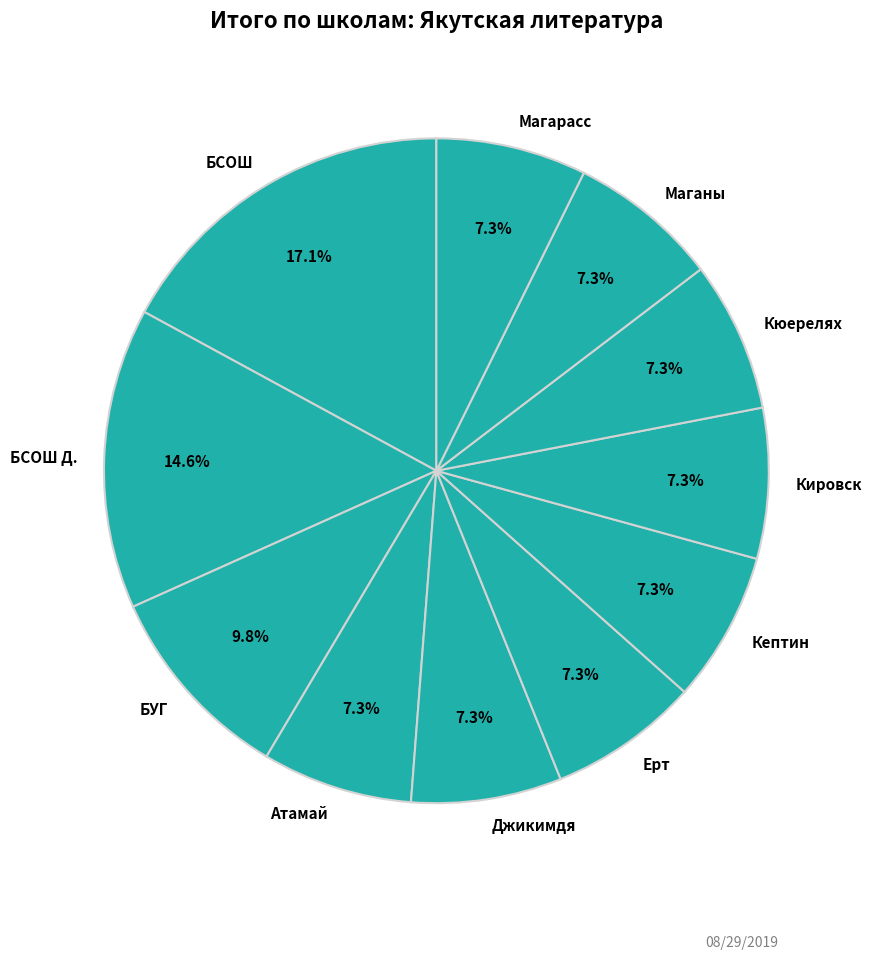

Does БУГ account for over 50% of the chart?

No